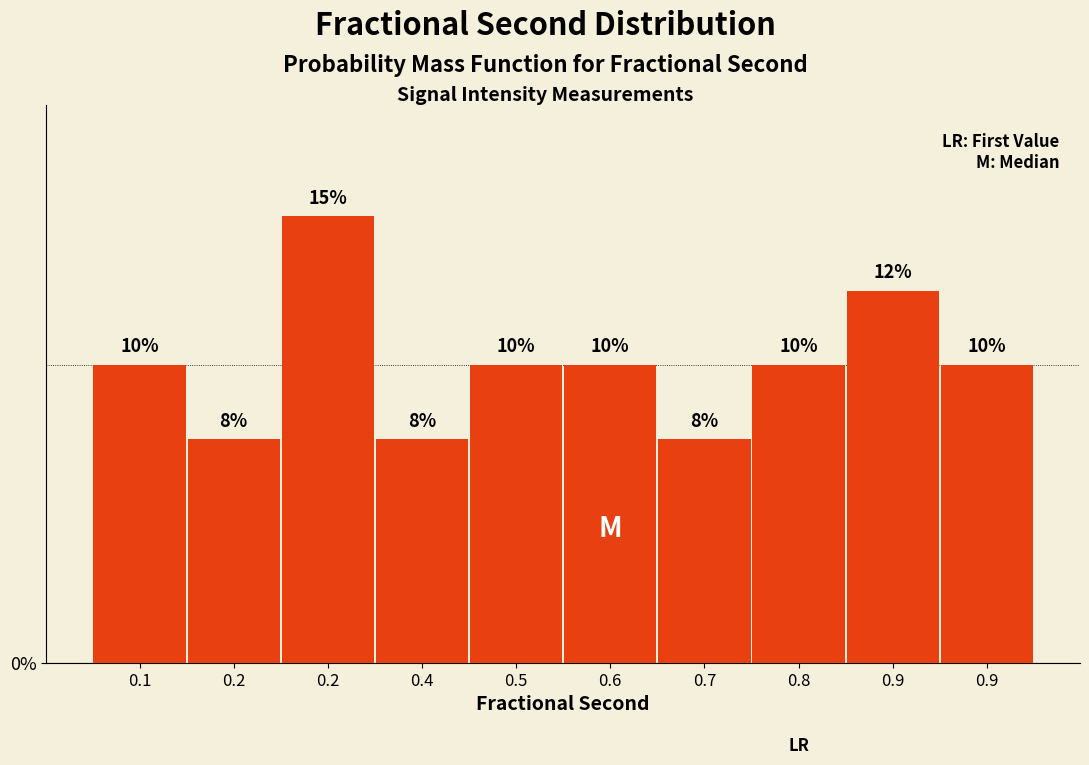

How many bars are there in total?

10